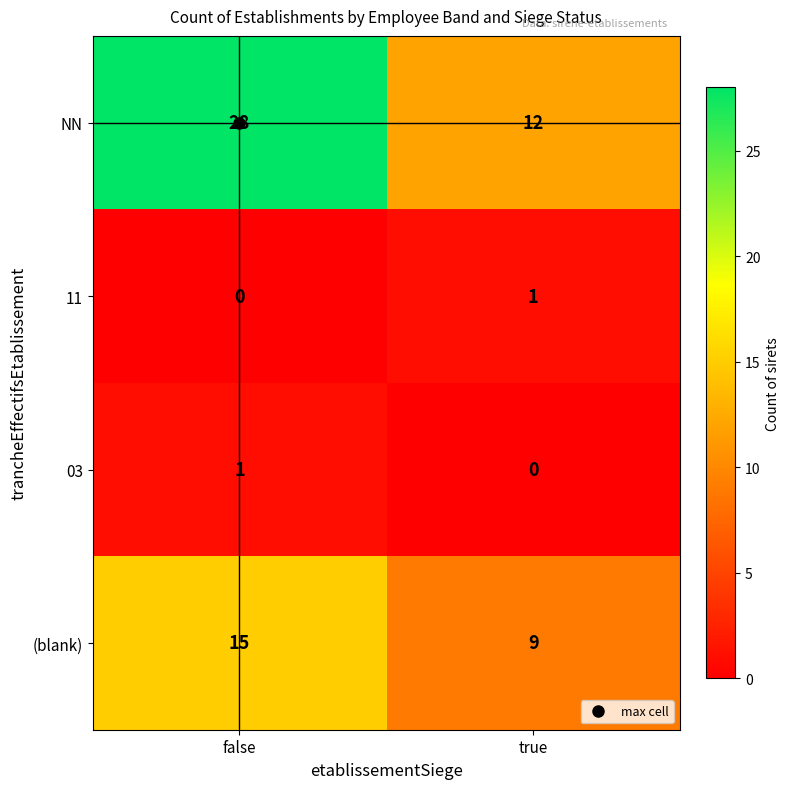

The value of (blank) at false is 24. True or false?

False